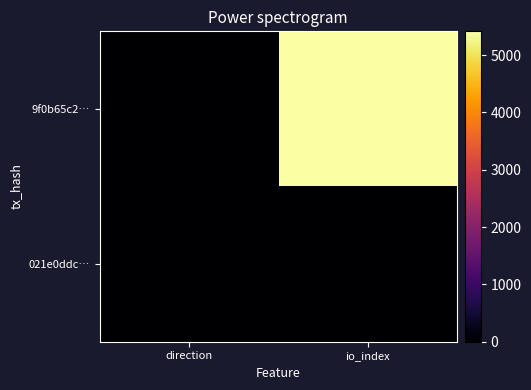

Reading left to right, what are all the values shown in this chart?

9f0b65c2…: direction=-1	io_index=5414
021e0ddc…: direction=1	io_index=20